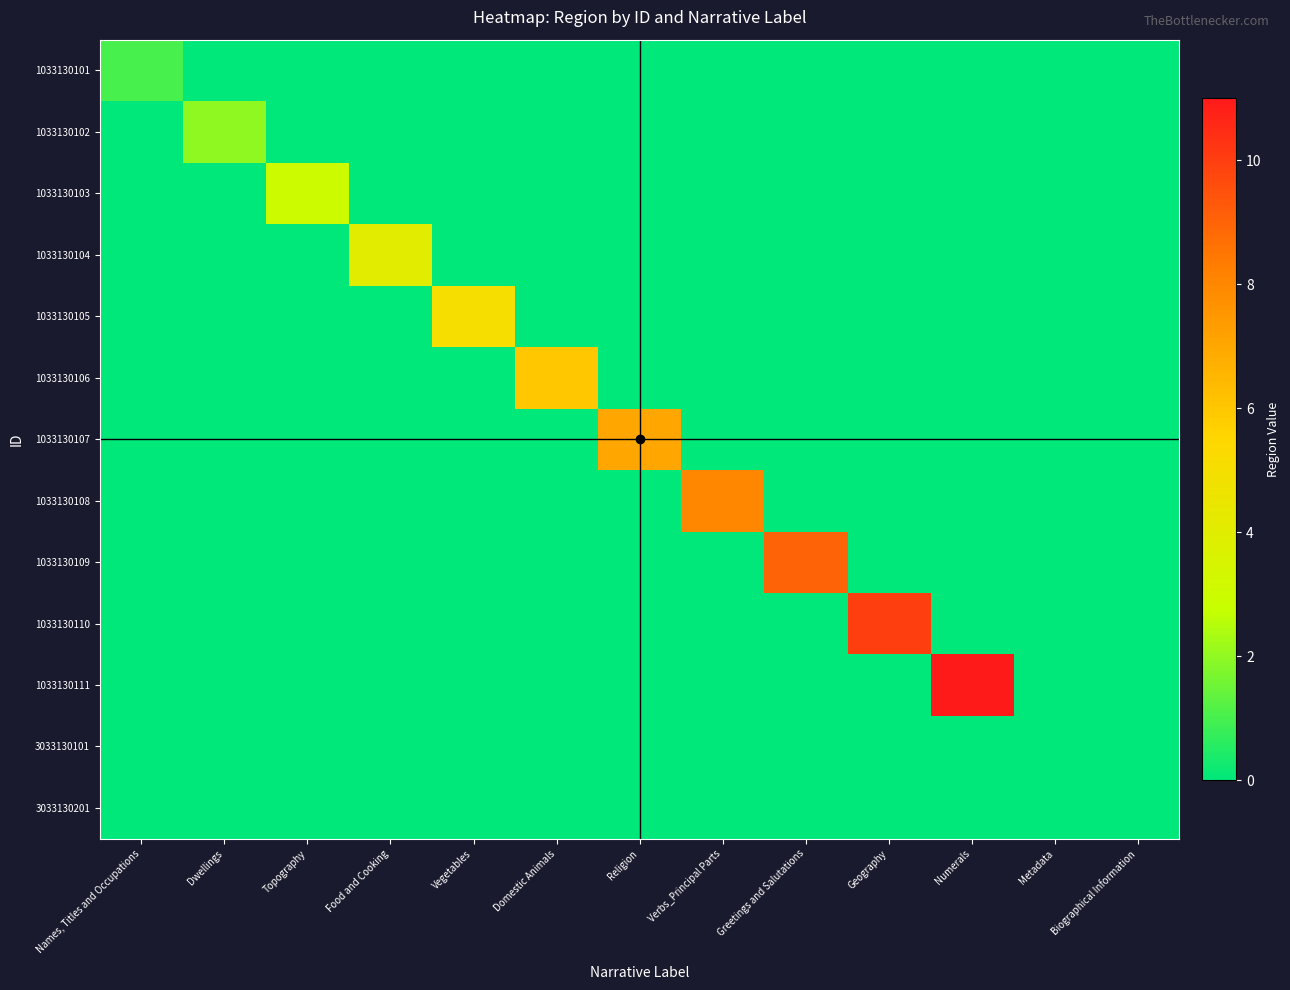

What is the spread (max minus min) of values at Geography?

10